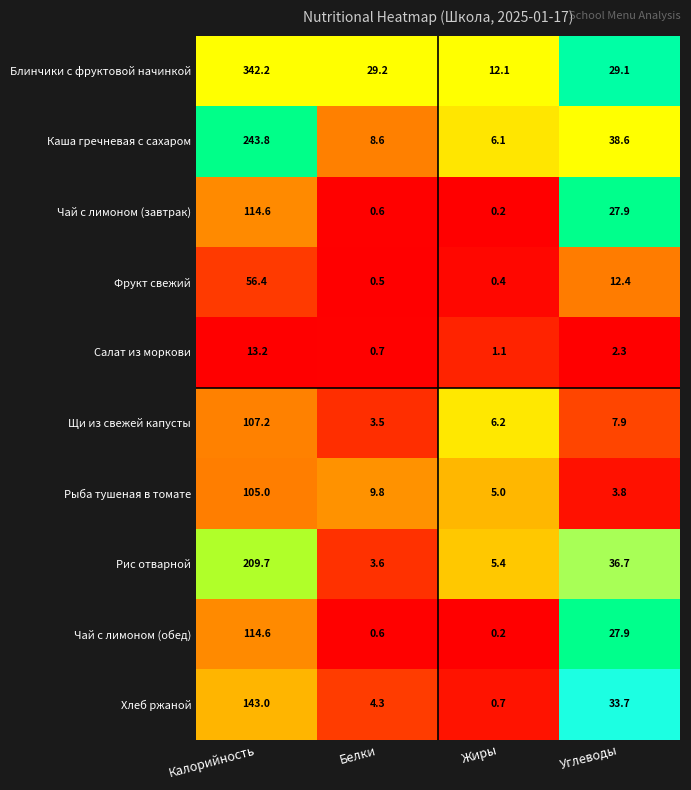

The Хлеб ржаной series shows 62.0 at Калорийность. True or false?

False